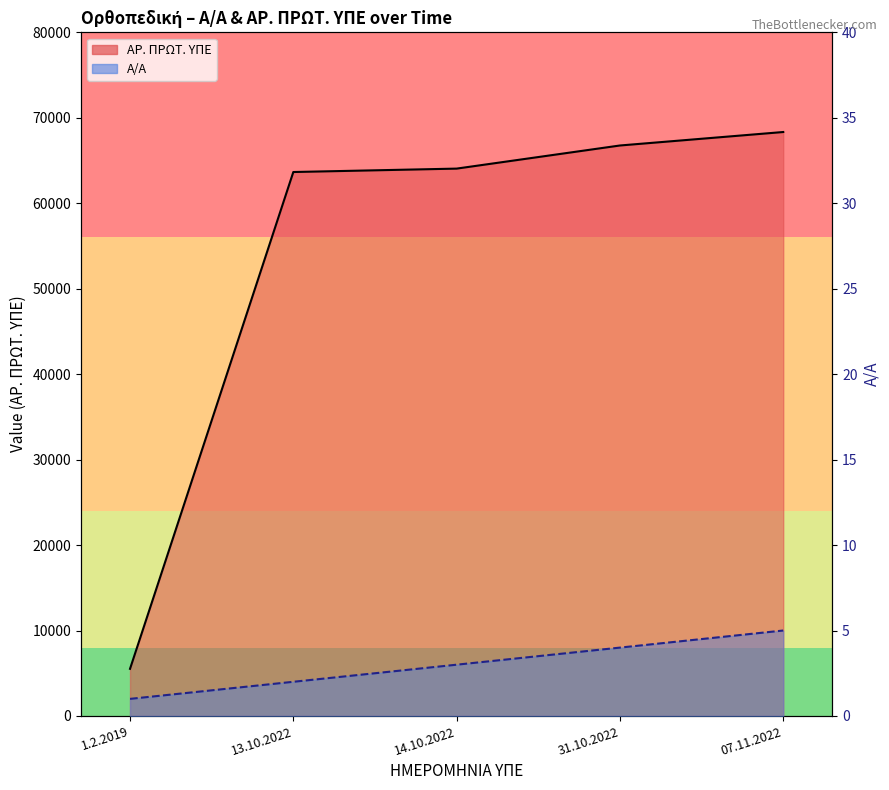

Which has a higher value, 14.10.2022 or 13.10.2022?

14.10.2022